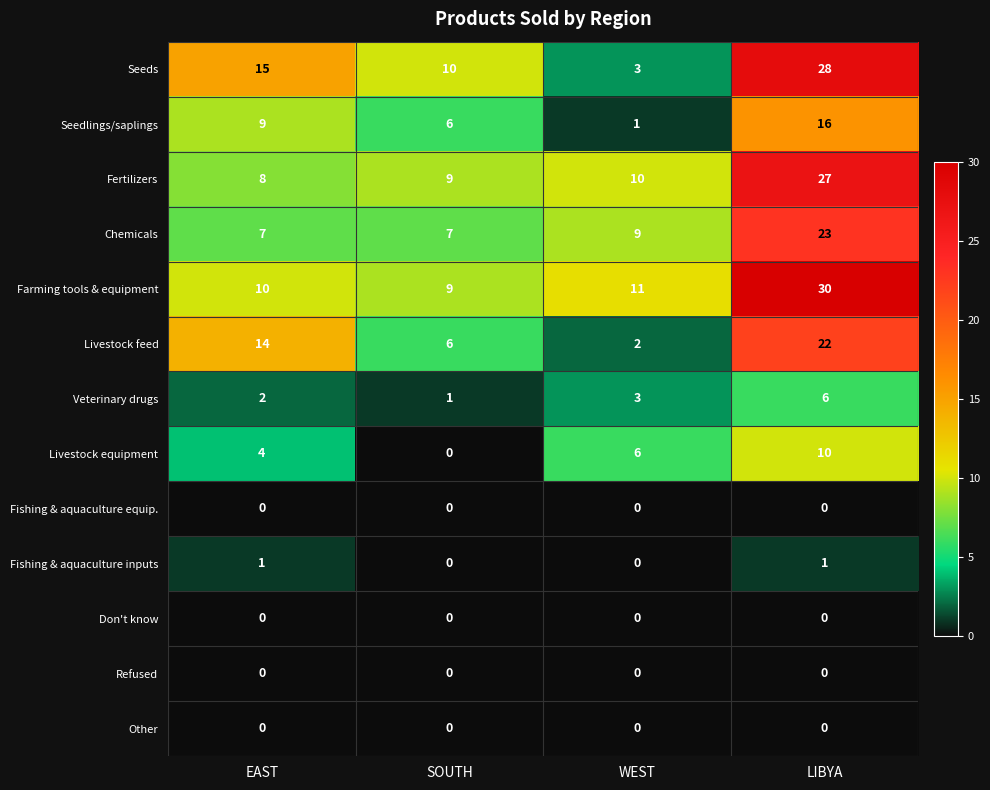

What is the difference between the second highest and minimum values in the Seeds series?

12